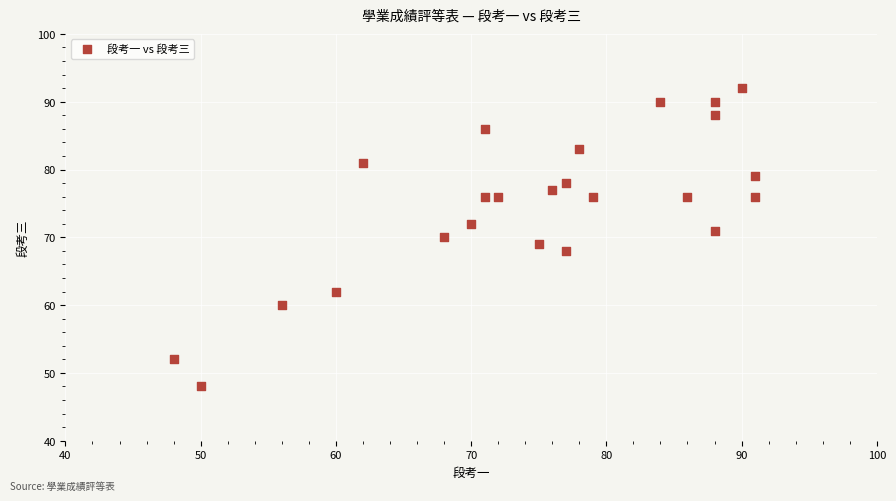

What is the range of X values (max minus min)?

43